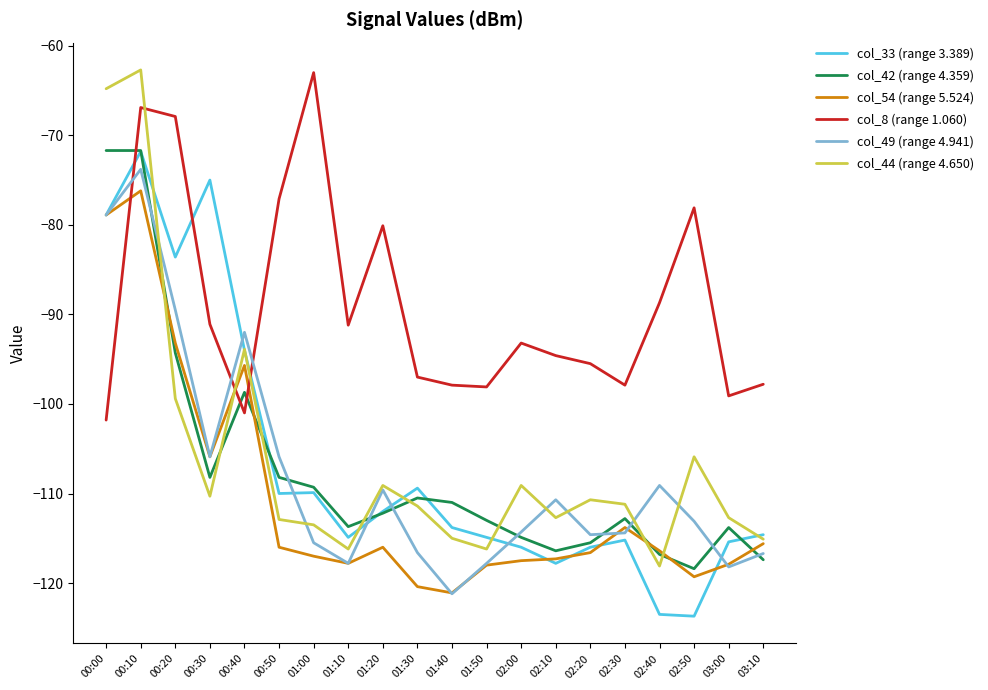

The value of col_44 (range 4.650) at 02:20 is -185.1. True or false?

False